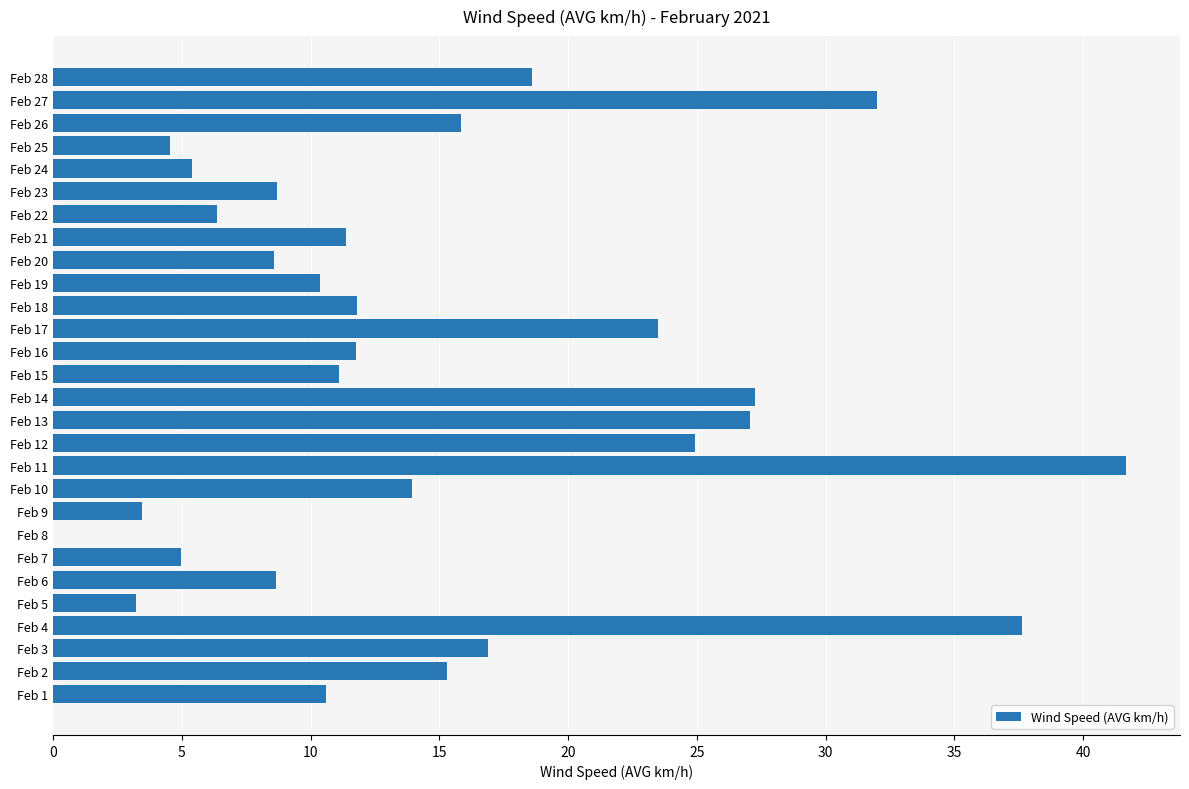

What is the ratio of the value at Feb 2 to the value at Feb 14?

0.6